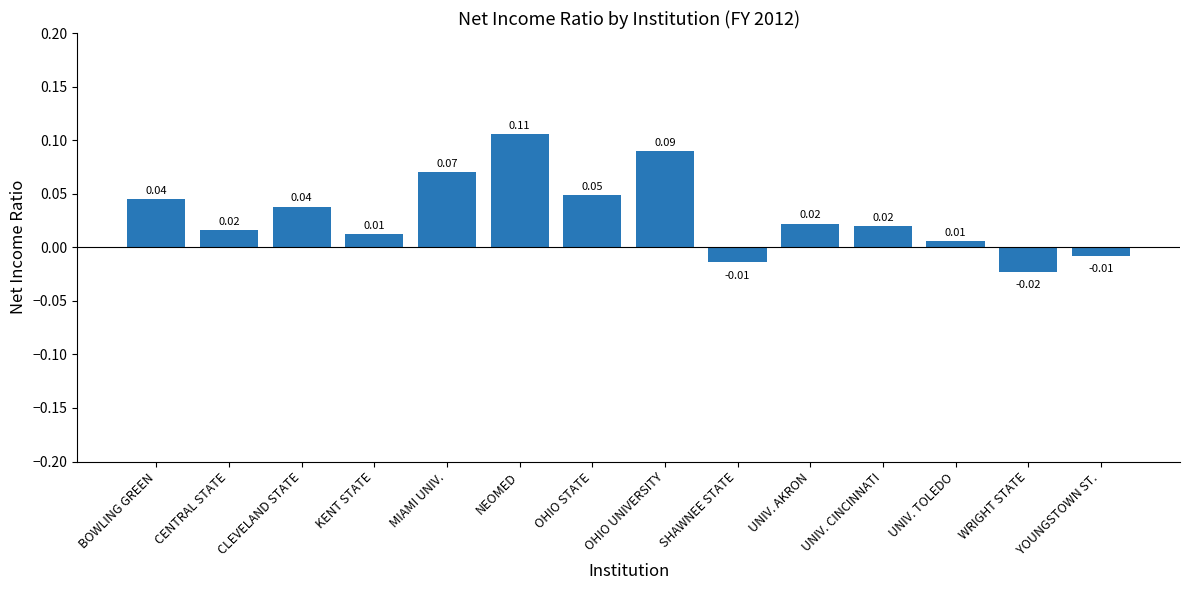

What is the label of the 14th bar from the right?

BOWLING GREEN